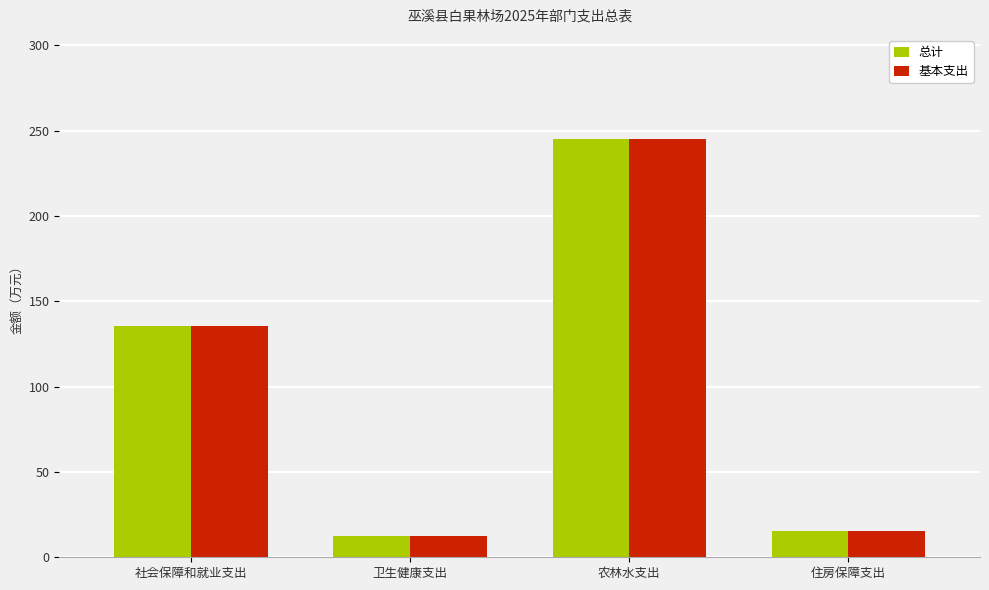

At which label is 基本支出 closest to 128?

社会保障和就业支出